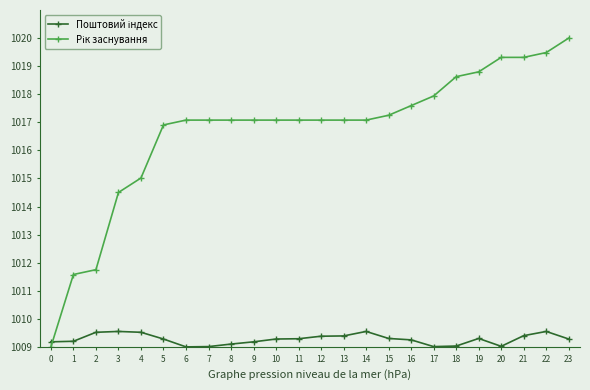

What is the total value across all series at 2?

2021.3